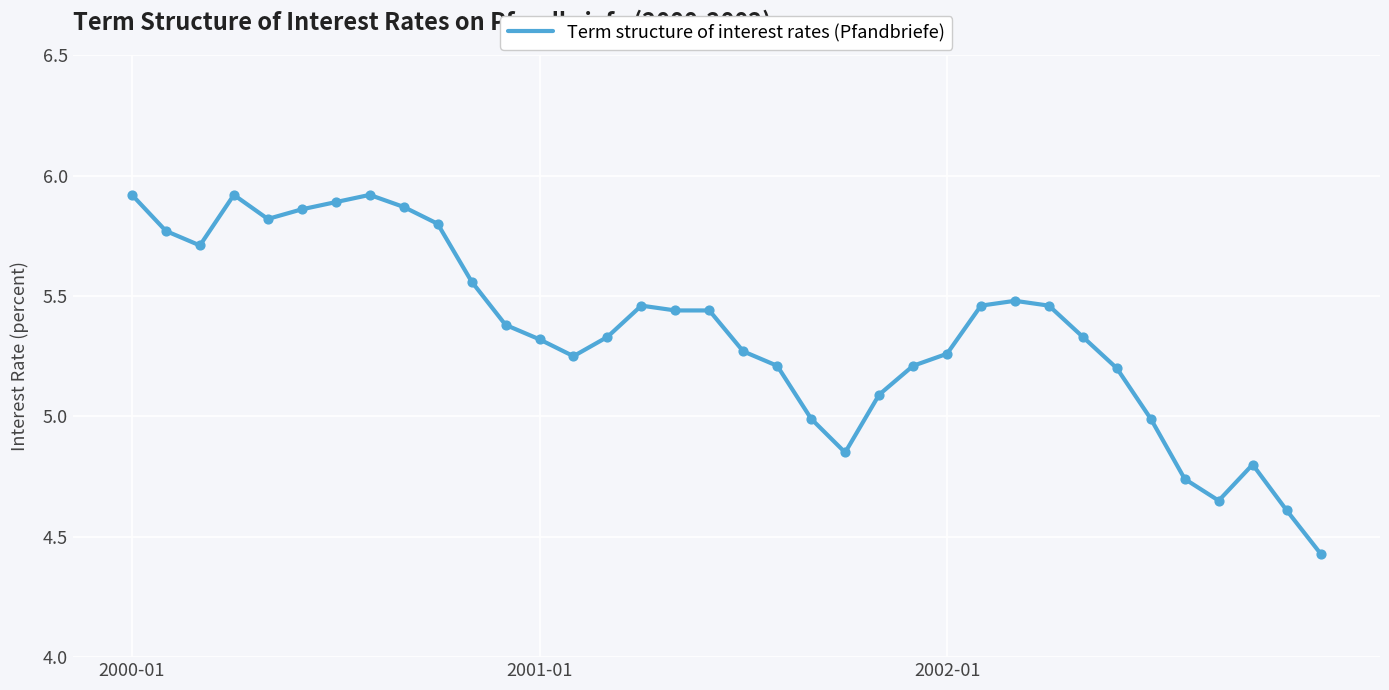

What is the difference between the maximum and minimum values?

1.5